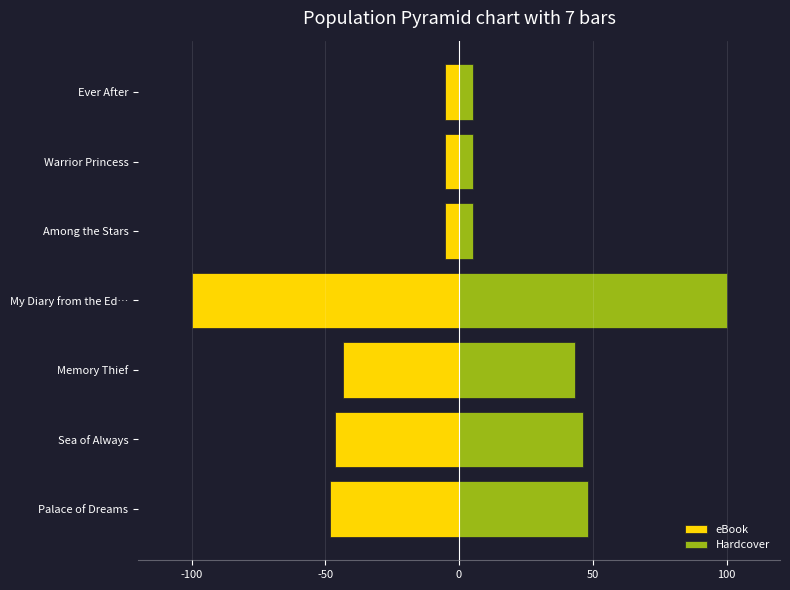

What is the value of the Hardcover bar at the 6th from the left?

5.4